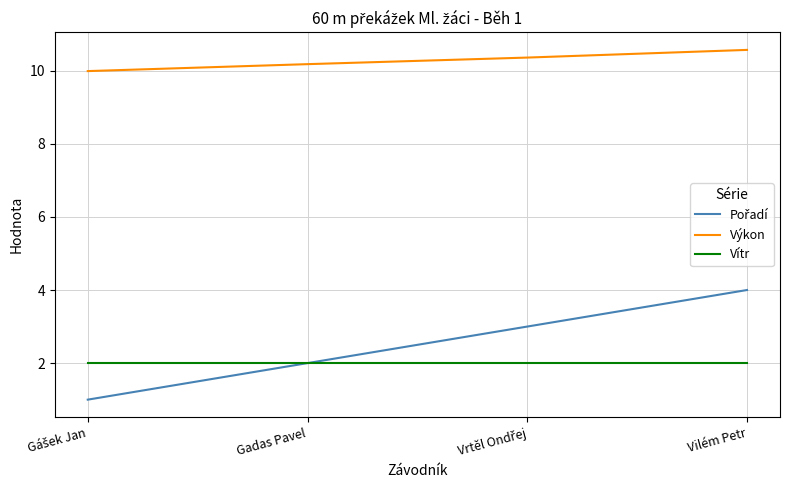

The Výkon series shows 10.2 at Gadas Pavel. True or false?

True